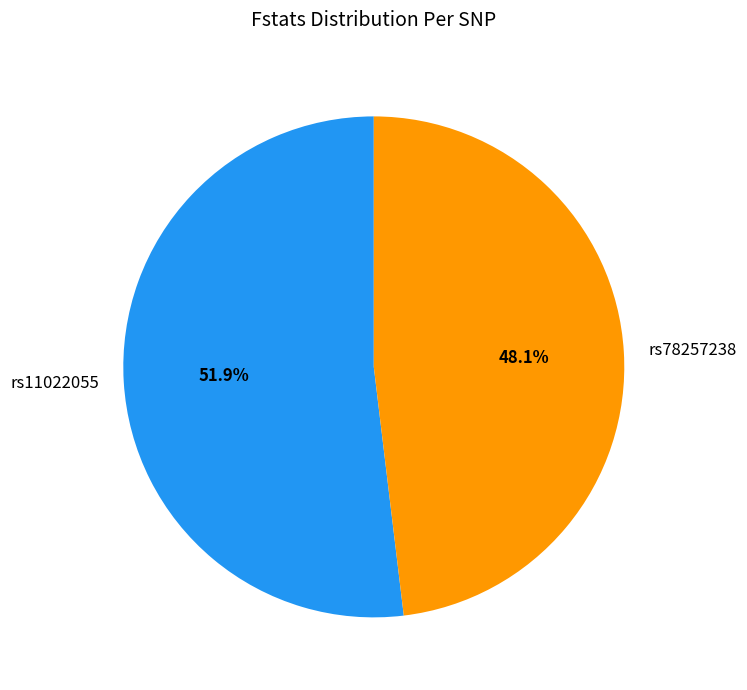

To the nearest percent, what is the difference between the rs78257238 and rs11022055 slice percentages?

4%